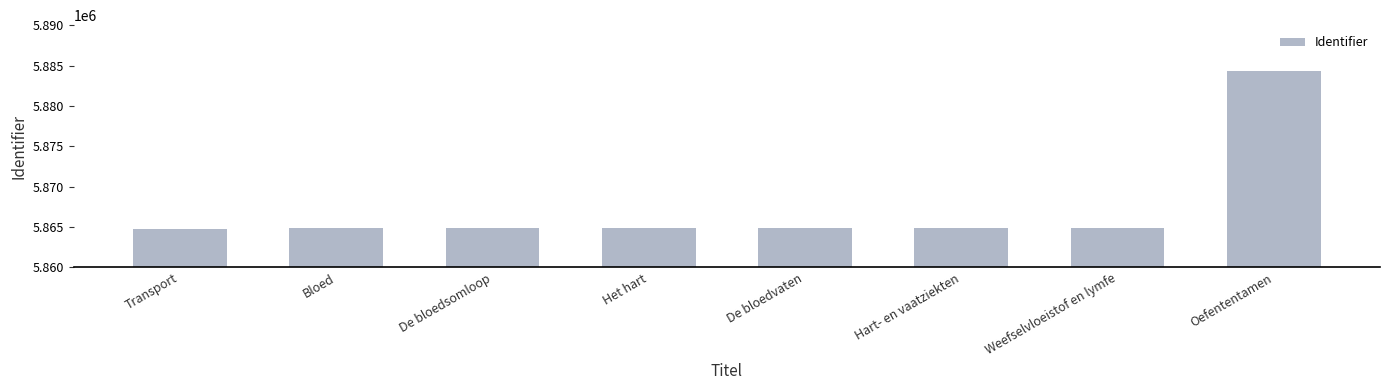

Is it true that the value at Hart- en vaatziekten is 2831879?

False